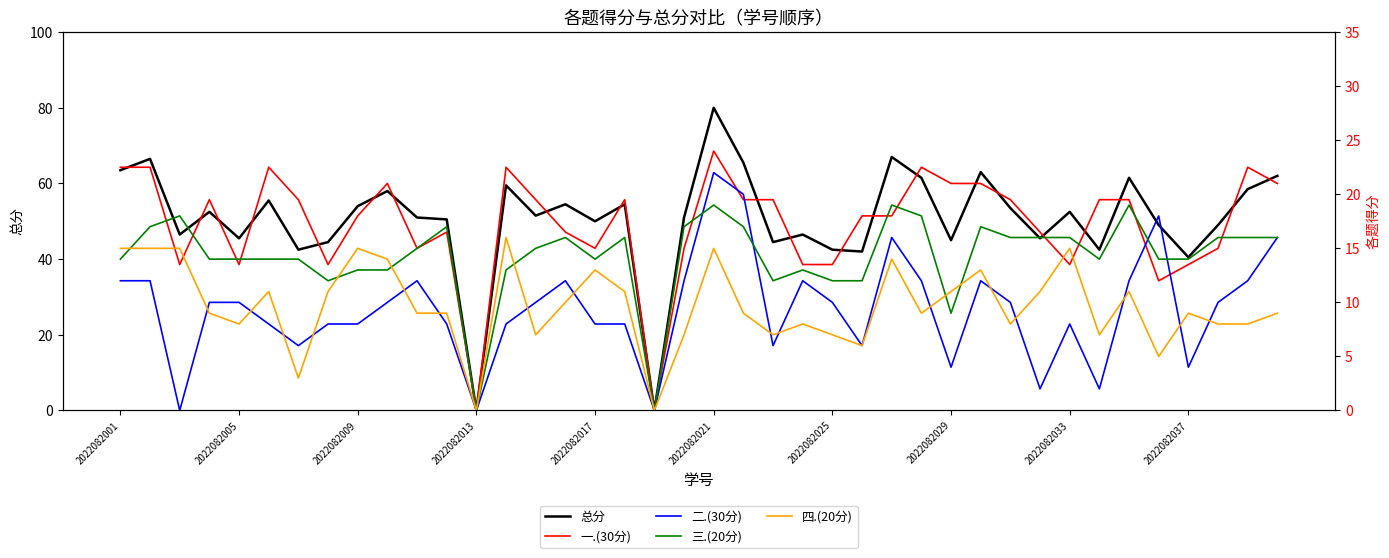

The 三.(20分) series shows 23.2 at 10. True or false?

False